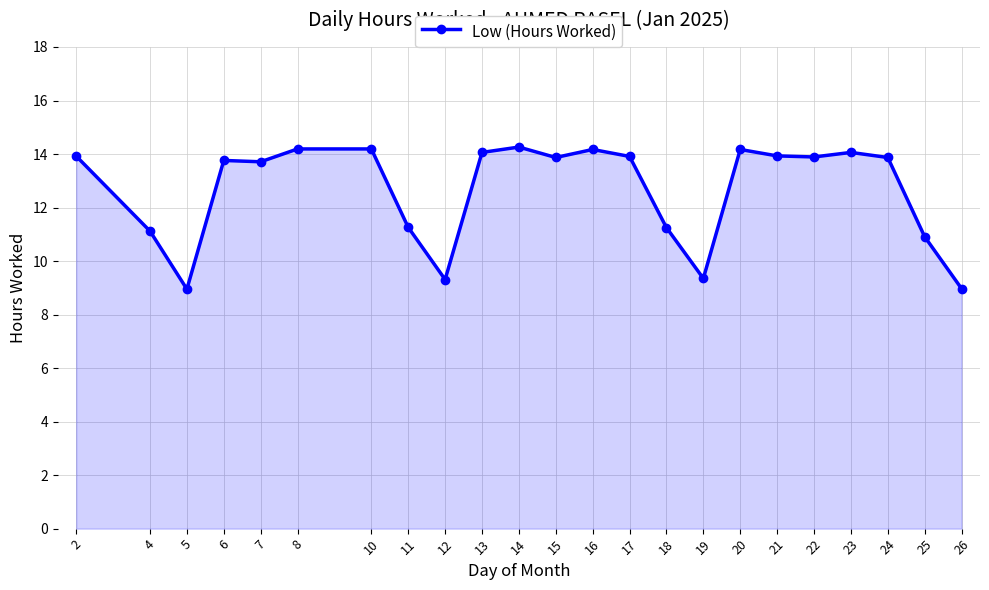

The chart shows a value of 8.9 at 5. True or false?

True